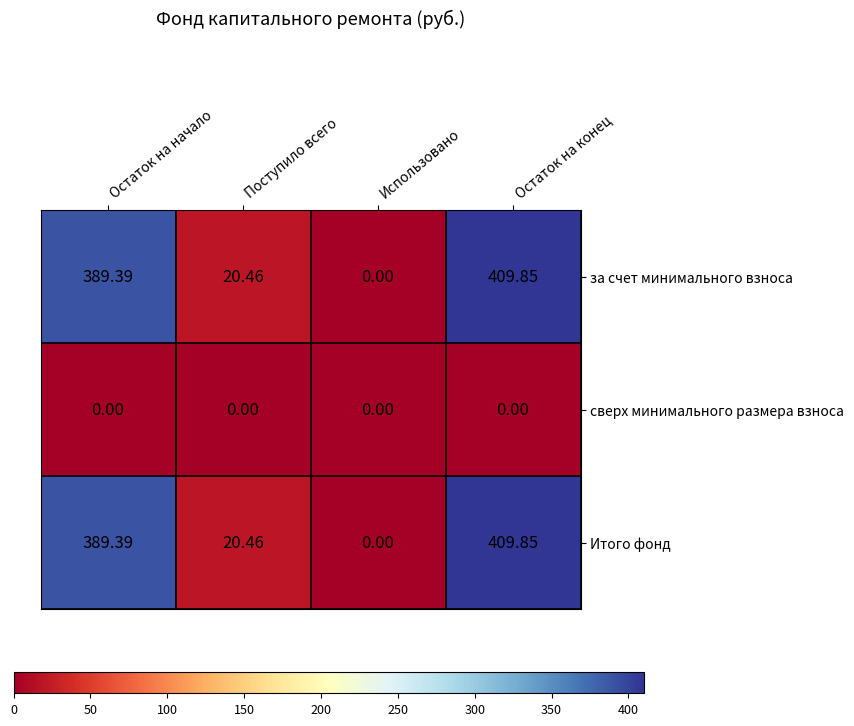

How many data points does each series have?

4